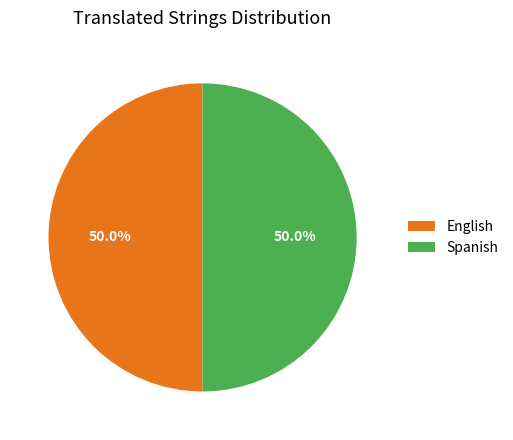

How many slices are in this pie chart?

2